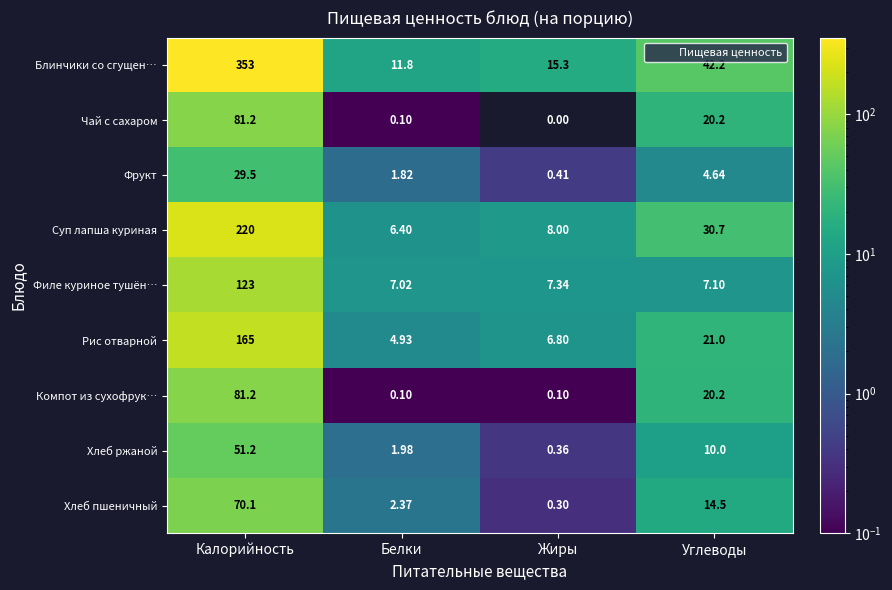

Which series changed the most between Калорийность and Жиры?

Блинчики со сгущен…